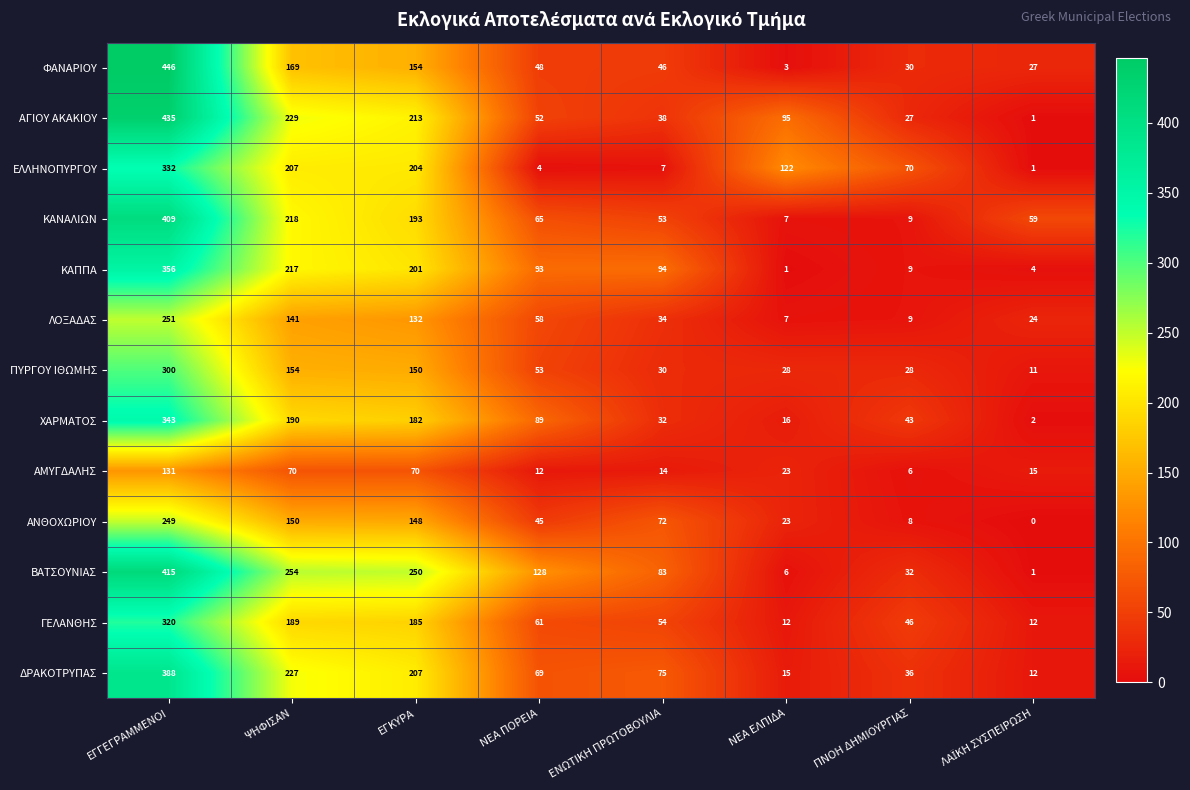

What is the difference between the ΧΑΡΜΑΤΟΣ values at ΝΕΑ ΠΟΡΕΙΑ and ΠΝΟΗ ΔΗΜΙΟΥΡΓΙΑΣ?

46